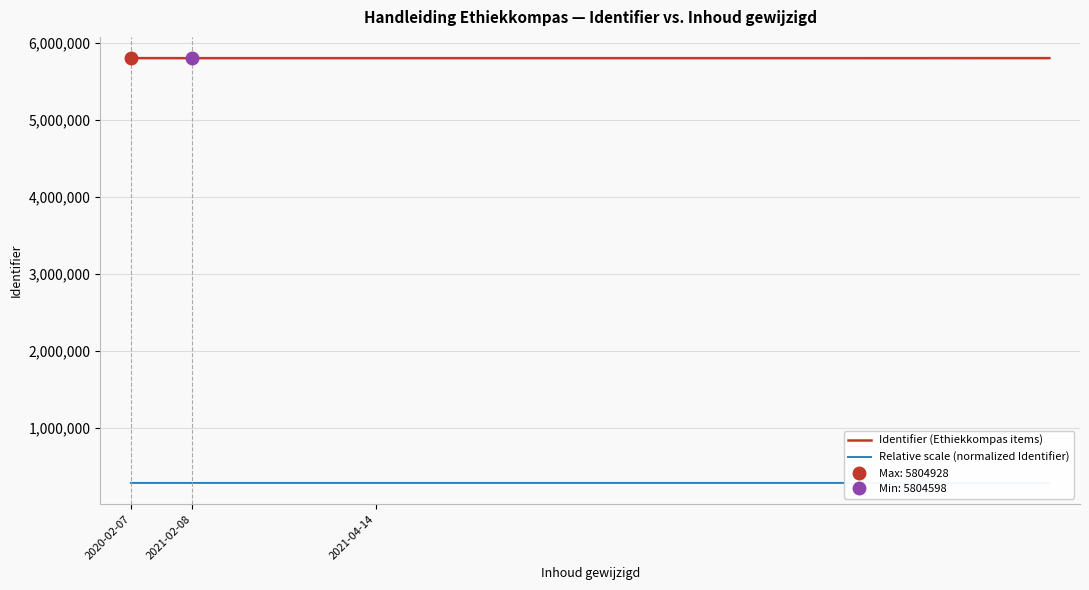

What is the total value across all series at 12?

6094872.1